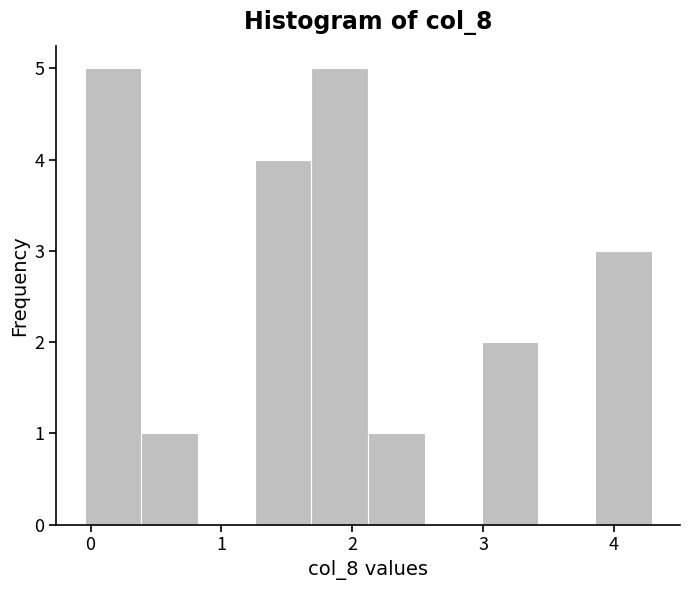

Reading left to right, transcribe this chart: for each bar, give the range it covers on the x-axis and its height. Neither the bar edges nor the heights are printed on the chart, so give them approximately, as read against the axes.

0.0 to 0.4: 5
0.4 to 0.8: 1
0.8 to 1.3: 0
1.3 to 1.7: 4
1.7 to 2.1: 5
2.1 to 2.6: 1
2.6 to 3.0: 0
3.0 to 3.4: 2
3.4 to 3.9: 0
3.9 to 4.3: 3